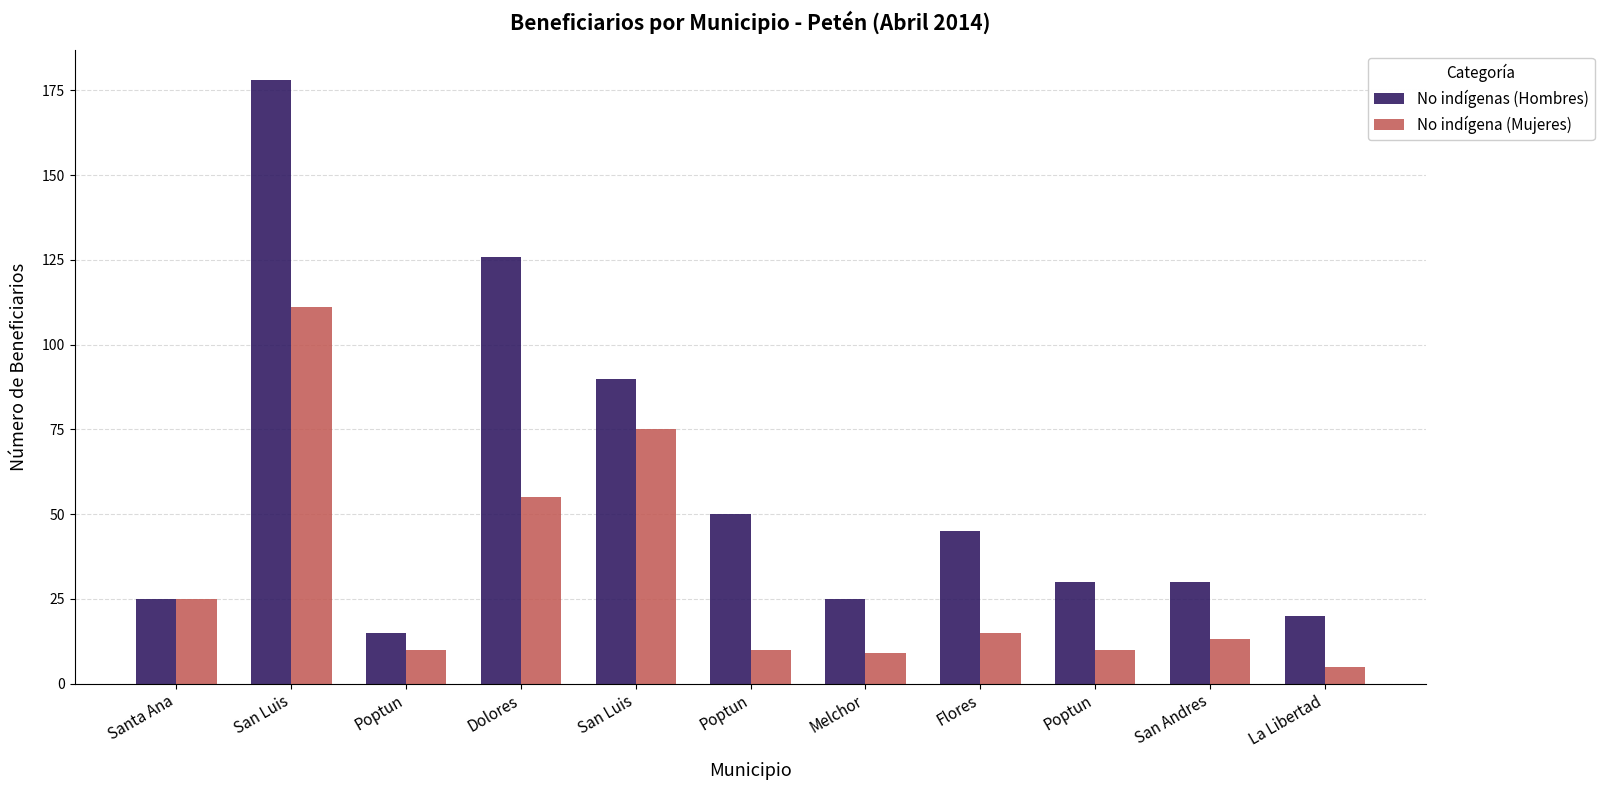

Between Poptun and Melchor, which is larger?

Melchor